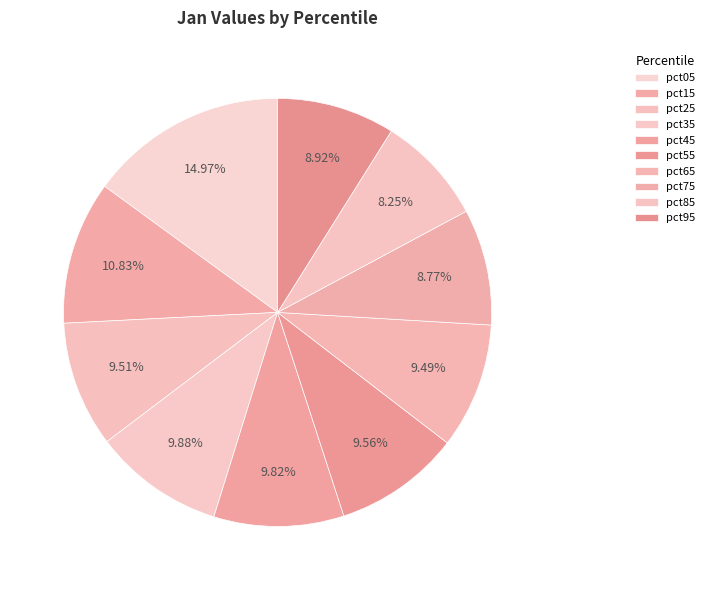

How many segments does this pie chart have?

10